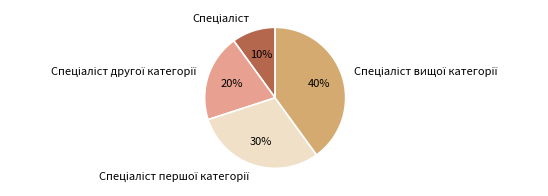

Is there a majority slice in this chart?

No